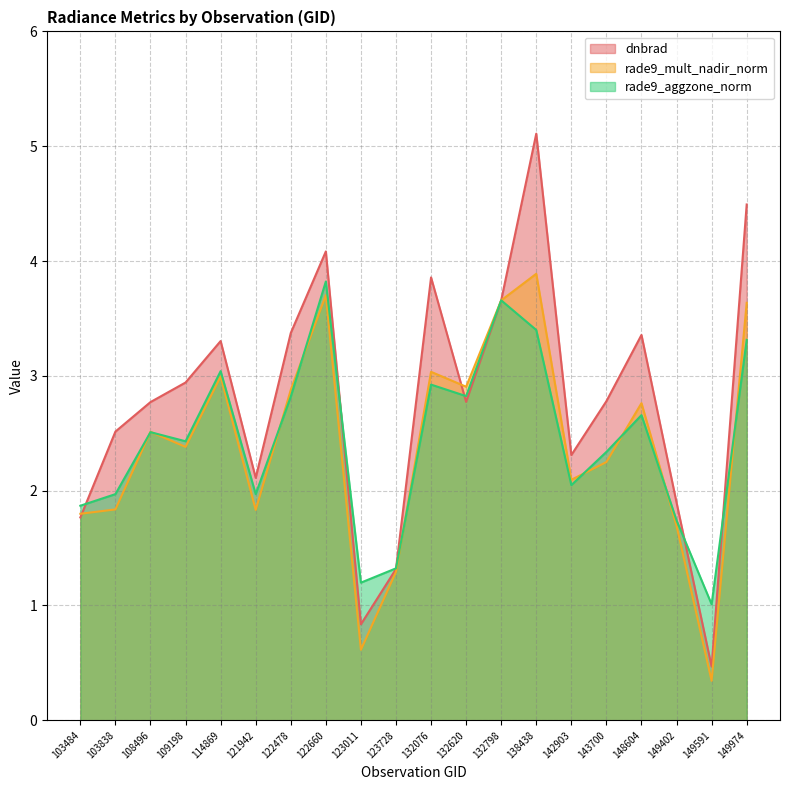

Reading left to right, transcribe all the data shown in this chart.

dnbrad: 1.8	2.5	2.8	2.9	3.3	2.1	3.4	4.1	0.8	1.3	3.9	2.8	3.7	5.1	2.3	2.8	3.4	1.9	0.5	4.5
rade9_mult_nadir_norm: 1.8	1.8	2.5	2.4	3.0	1.8	2.9	3.7	0.6	1.3	3.0	2.9	3.7	3.9	2.1	2.2	2.8	1.7	0.3	3.6
rade9_aggzone_norm: 1.9	2.0	2.5	2.4	3.0	2.0	2.8	3.8	1.2	1.3	2.9	2.8	3.7	3.4	2.0	2.3	2.7	1.7	1.0	3.3